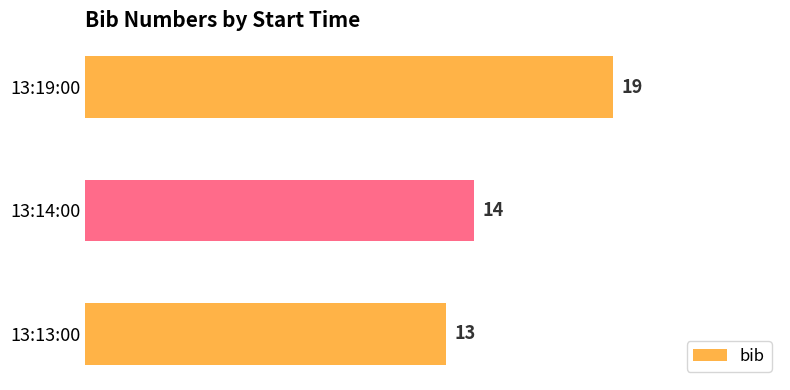

What is the sum of all values?

46